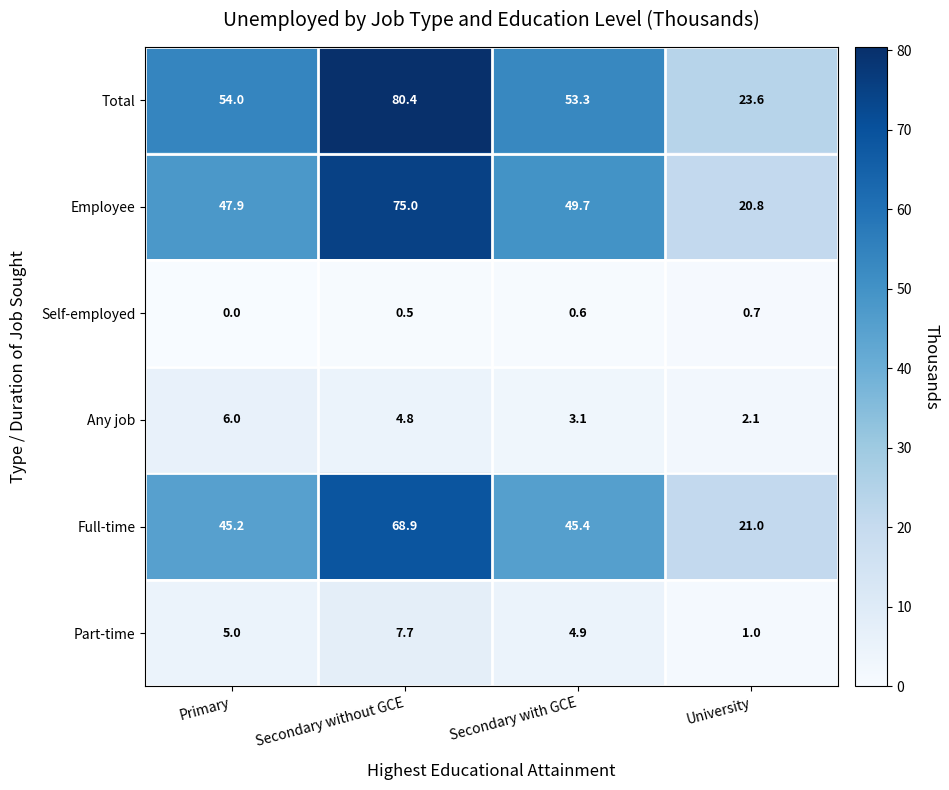

Reading left to right, what are all the values shown in this chart?

Total: Primary=54.0	Secondary without GCE=80.4	Secondary with GCE=53.3	University=23.6
Employee: Primary=47.9	Secondary without GCE=75.0	Secondary with GCE=49.7	University=20.8
Self-employed: Primary=0.0	Secondary without GCE=0.5	Secondary with GCE=0.6	University=0.7
Any job: Primary=6.0	Secondary without GCE=4.8	Secondary with GCE=3.1	University=2.1
Full-time: Primary=45.2	Secondary without GCE=68.9	Secondary with GCE=45.4	University=21.0
Part-time: Primary=5.0	Secondary without GCE=7.7	Secondary with GCE=4.9	University=1.0